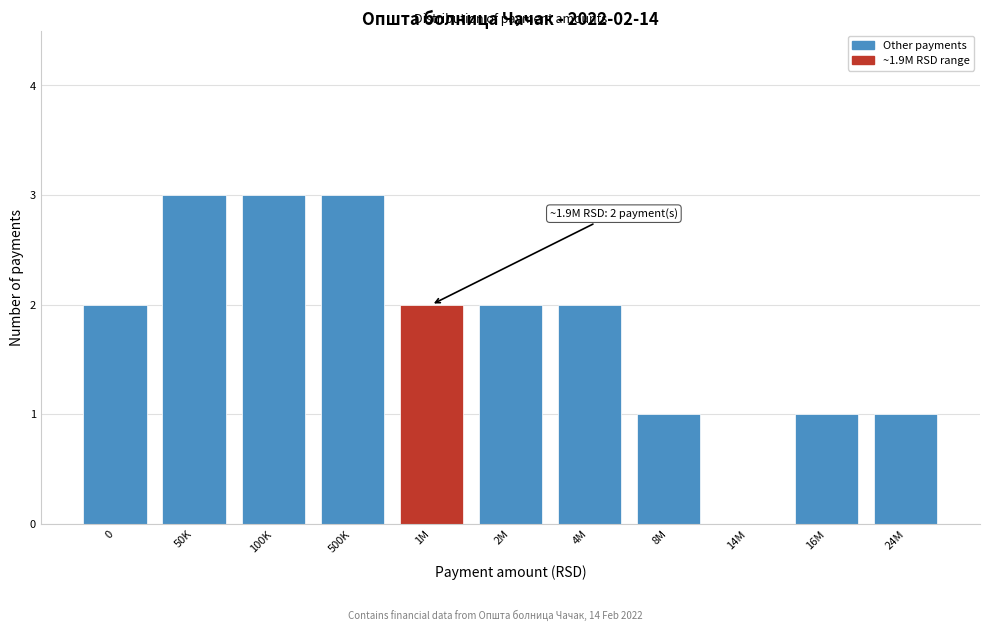

Reading left to right, list all the values displayed in this chart.

0=2	50K=3	100K=3	500K=3	1M=2	2M=2	4M=2	8M=1	14M=0	16M=1	24M=1